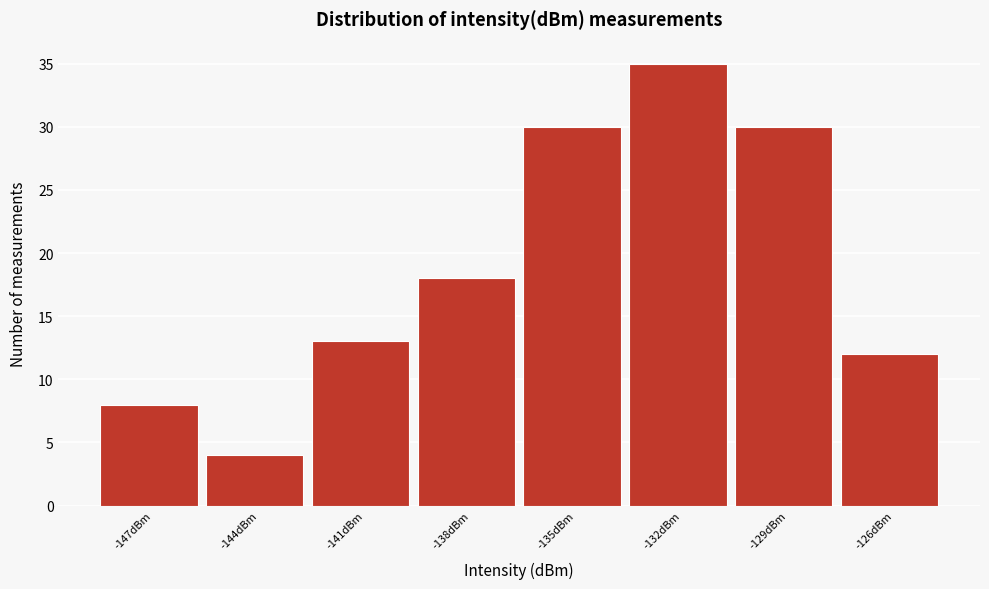

Reading left to right, transcribe all the data shown in this chart.

8	4	13	18	30	35	30	12